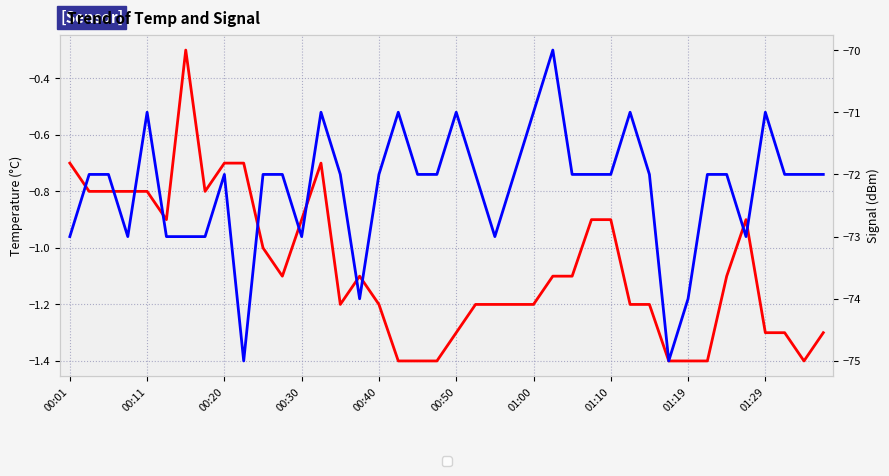

What is the value of the Signal point at the 11th from the left?

-72.0